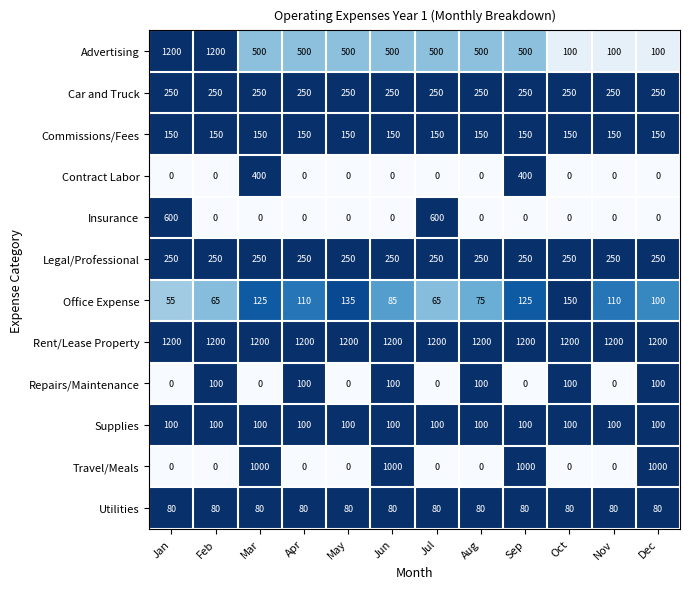

What is the sum of the Supplies values at Aug and Apr?

200